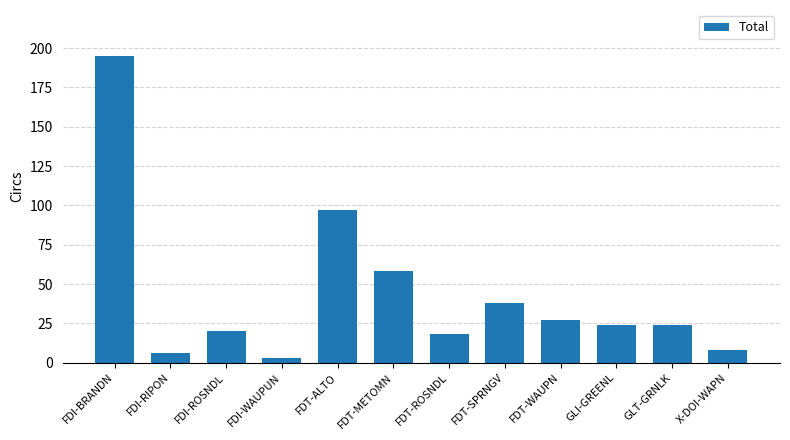

What is the value of the 10th bar from the left?

24